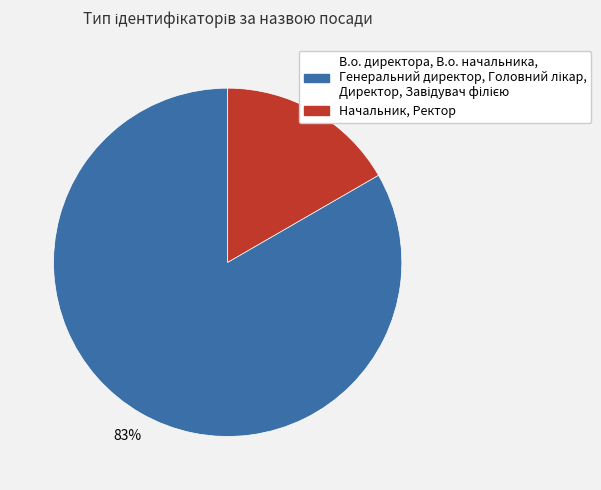

Does any single category account for the majority?

Yes